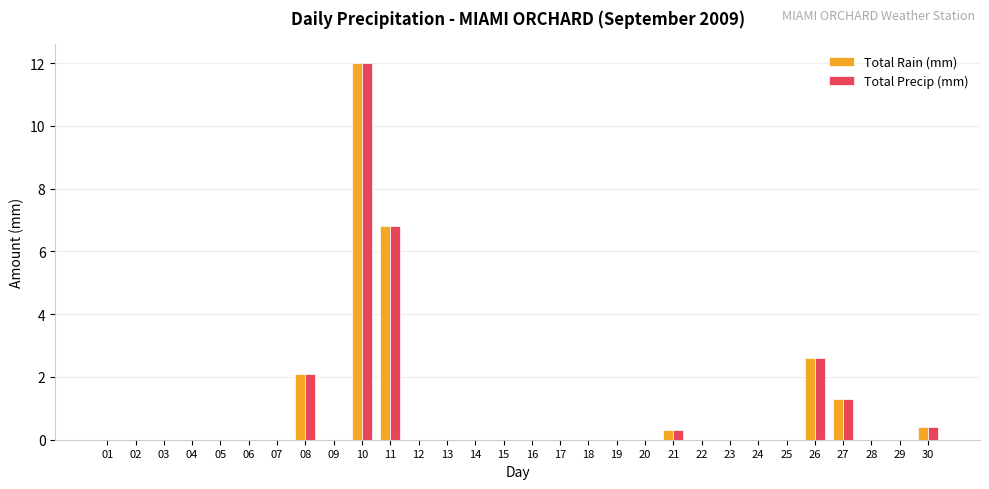

Reading left to right, transcribe all the data shown in this chart.

Total Rain (mm): 0.0	0.0	0.0	0.0	0.0	0.0	0.0	2.1	0.0	12.0	6.8	0.0	0.0	0.0	0.0	0.0	0.0	0.0	0.0	0.0	0.3	0.0	0.0	0.0	0.0	2.6	1.3	0.0	0.0	0.4
Total Precip (mm): 0.0	0.0	0.0	0.0	0.0	0.0	0.0	2.1	0.0	12.0	6.8	0.0	0.0	0.0	0.0	0.0	0.0	0.0	0.0	0.0	0.3	0.0	0.0	0.0	0.0	2.6	1.3	0.0	0.0	0.4